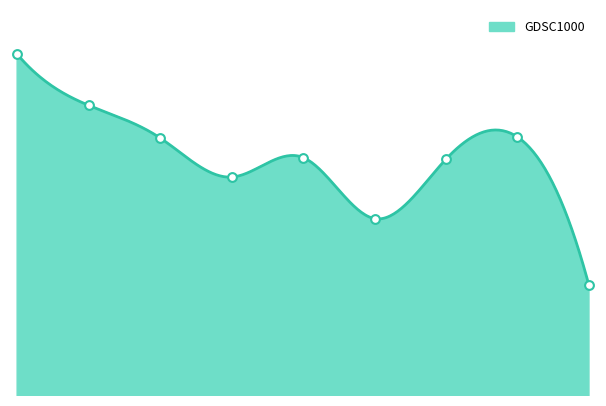

Which has a higher value, 3 or 4?

4